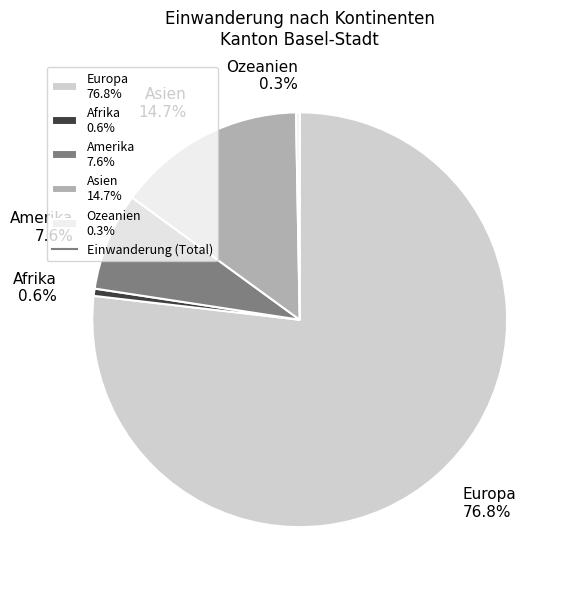

Is Europa 76.8% the majority of the pie?

Yes